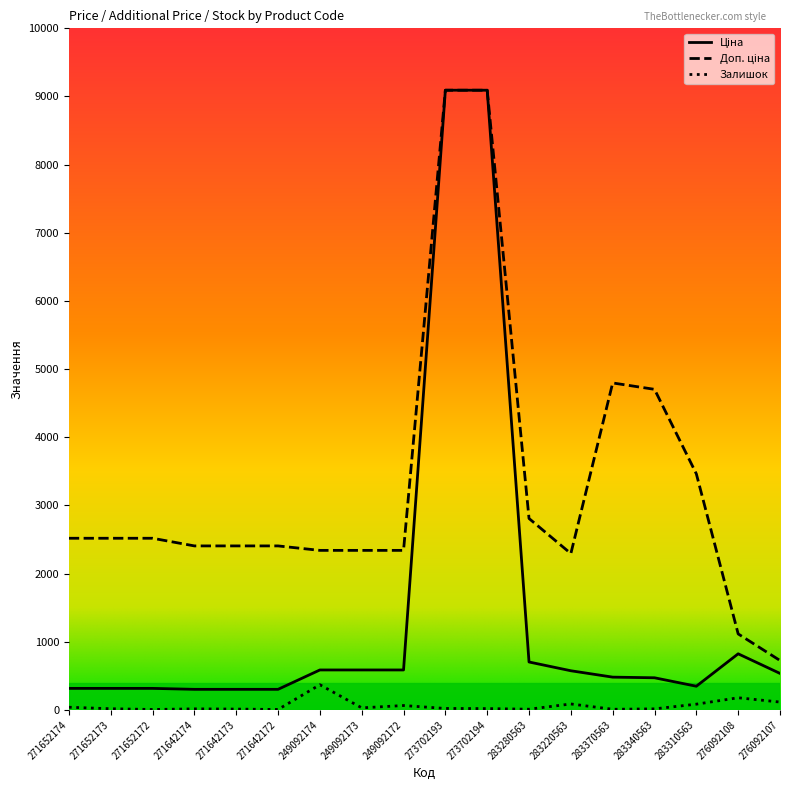

What is the maximum value shown in the chart?

9092.0